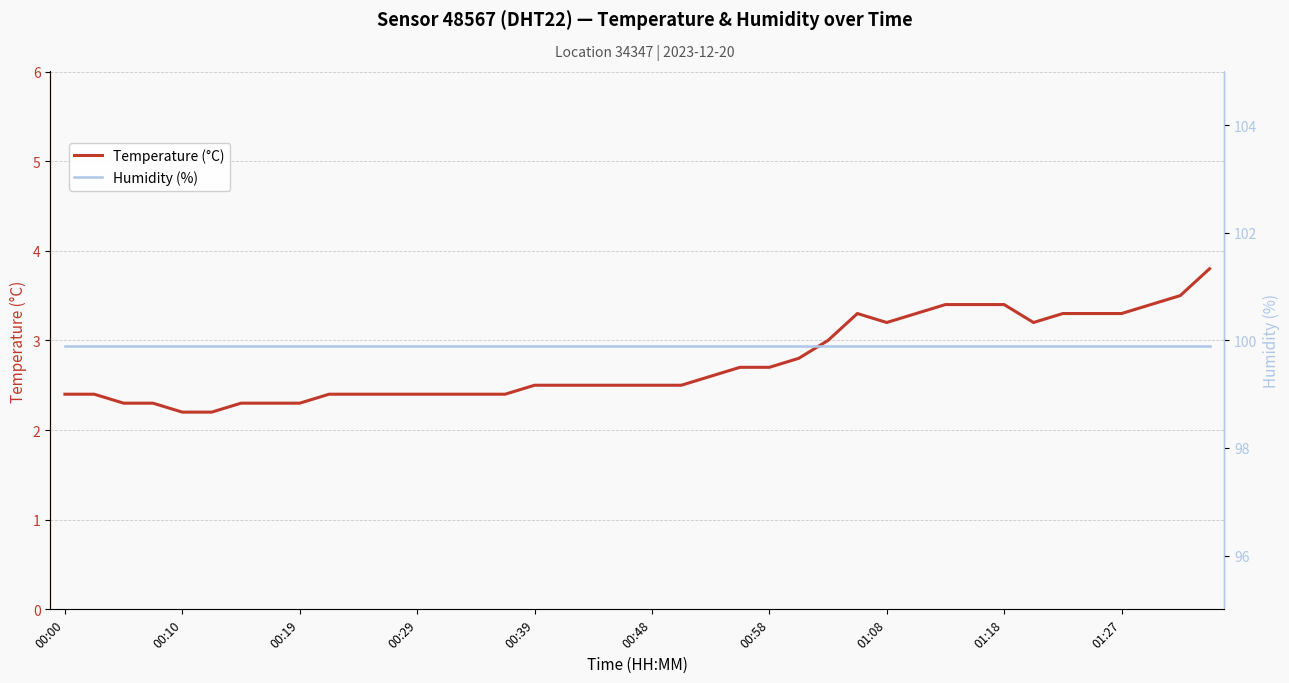

What is the minimum value for Temperature (°C)?

2.2